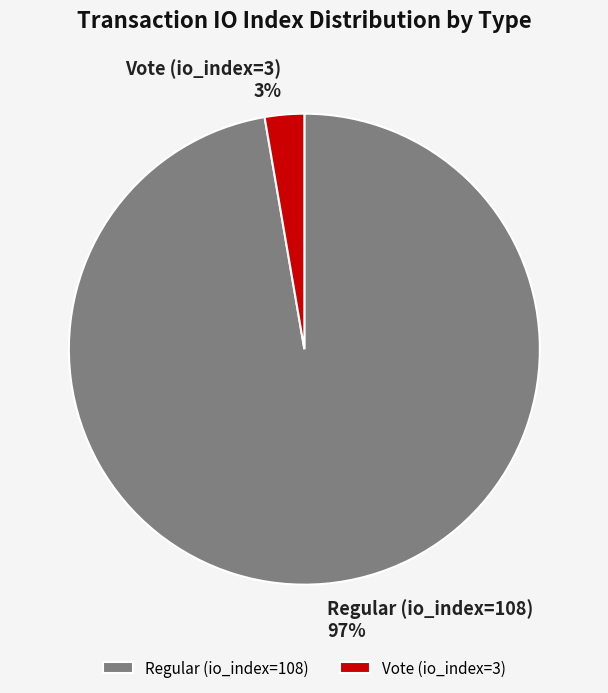

What percentage is the Regular (io_index=108) slice, to the nearest percent?

97%